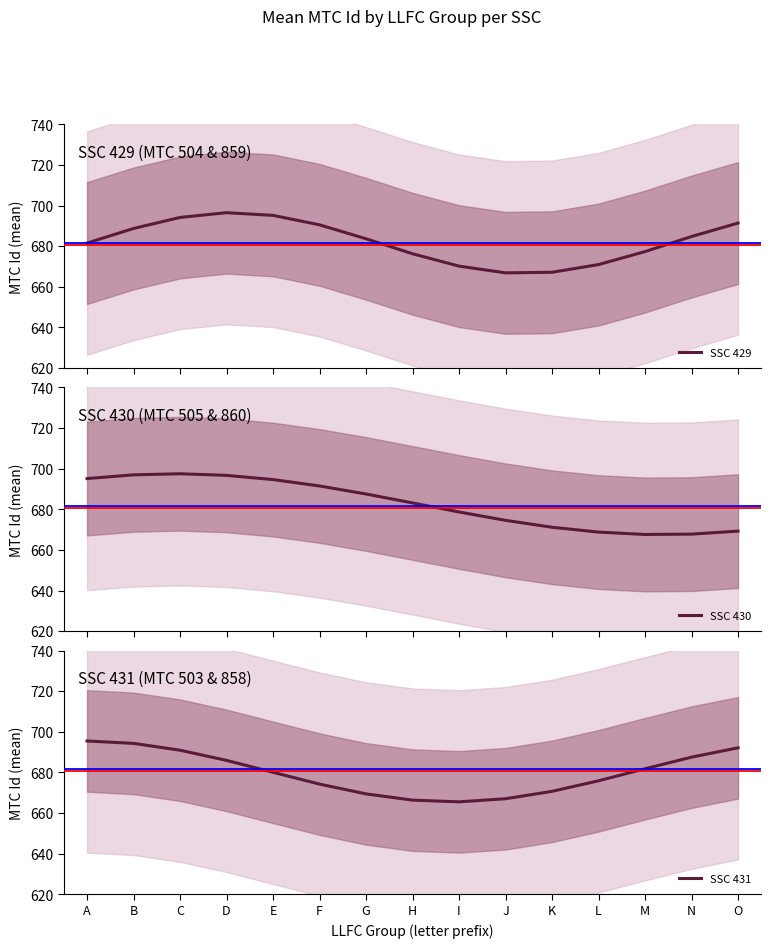

How many lines are shown in the chart?

3